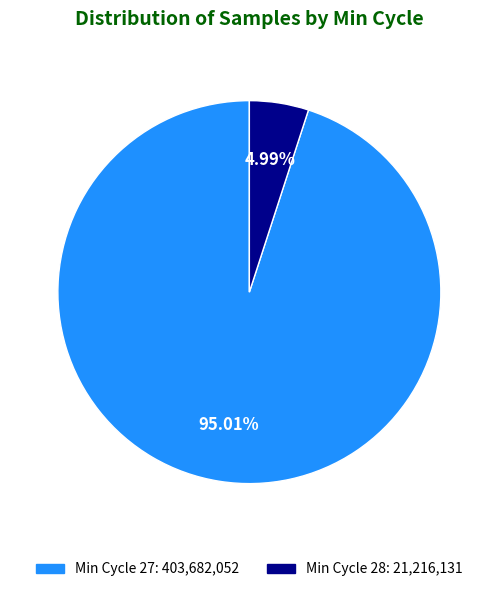

Is there any slice that represents more than half of the pie?

Yes